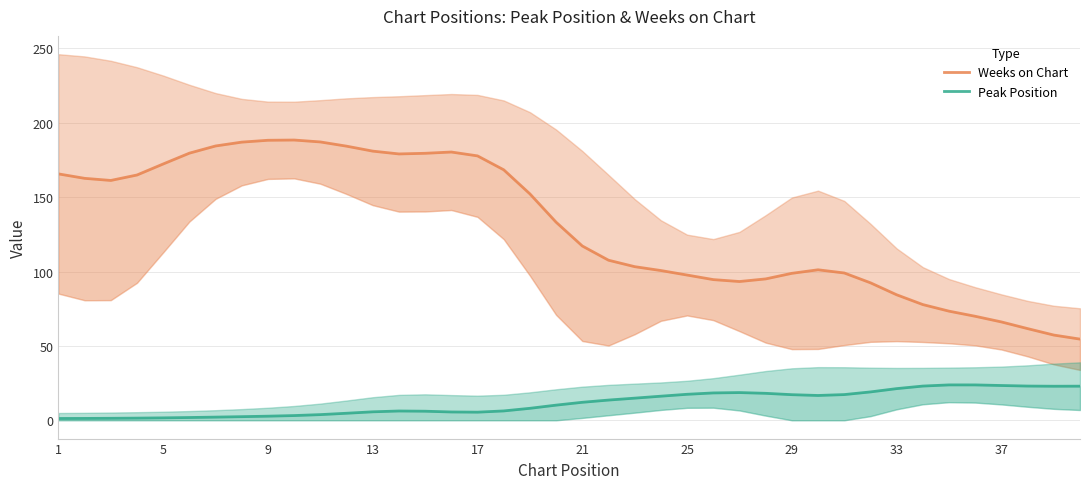

In Weeks on Chart, how many points are higher than both neighbors (excluding endpoints)?

3